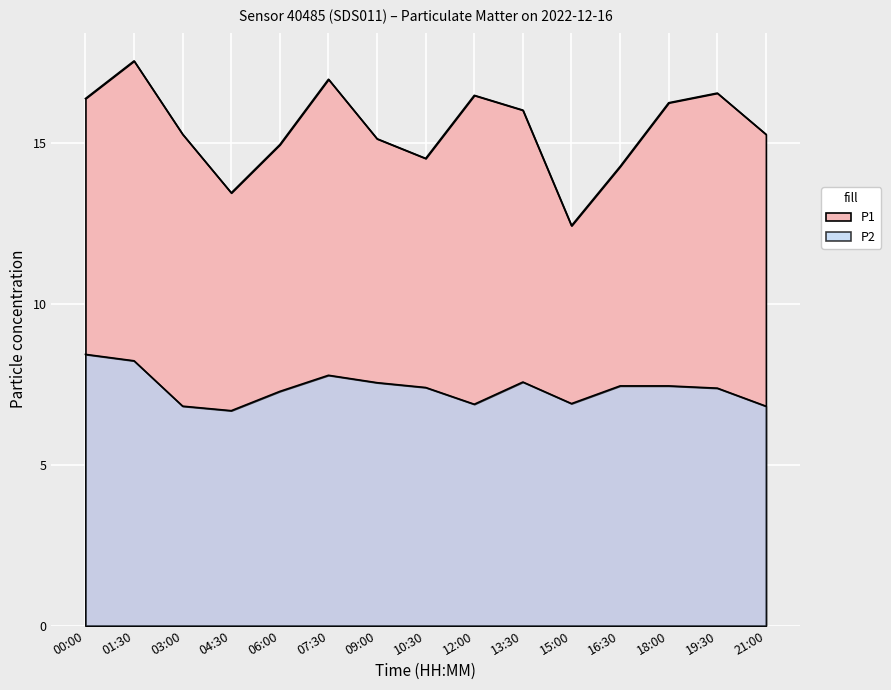

Between 00:00 and 01:30, which series saw the biggest shift?

P1